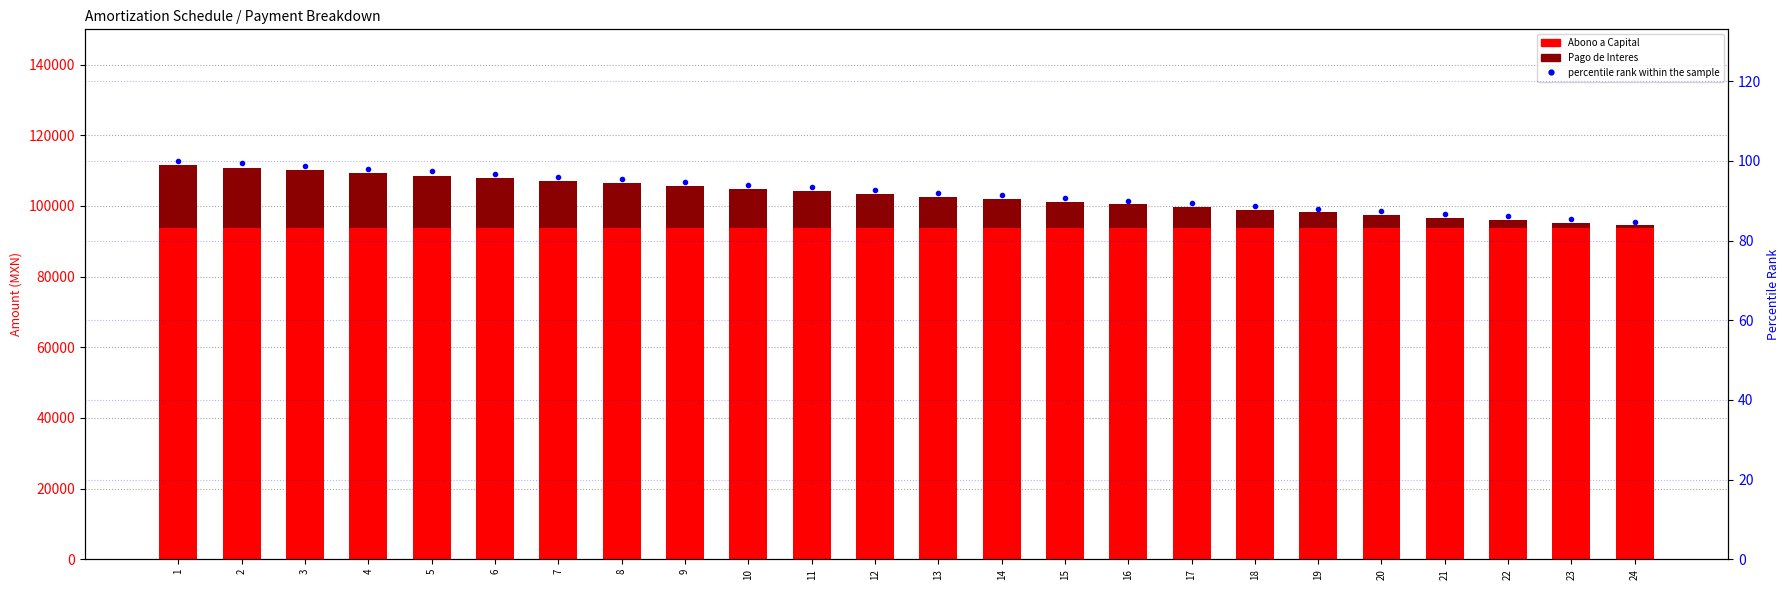

True or false: Pago de Interes has a value of 8751.8 at 8.

False